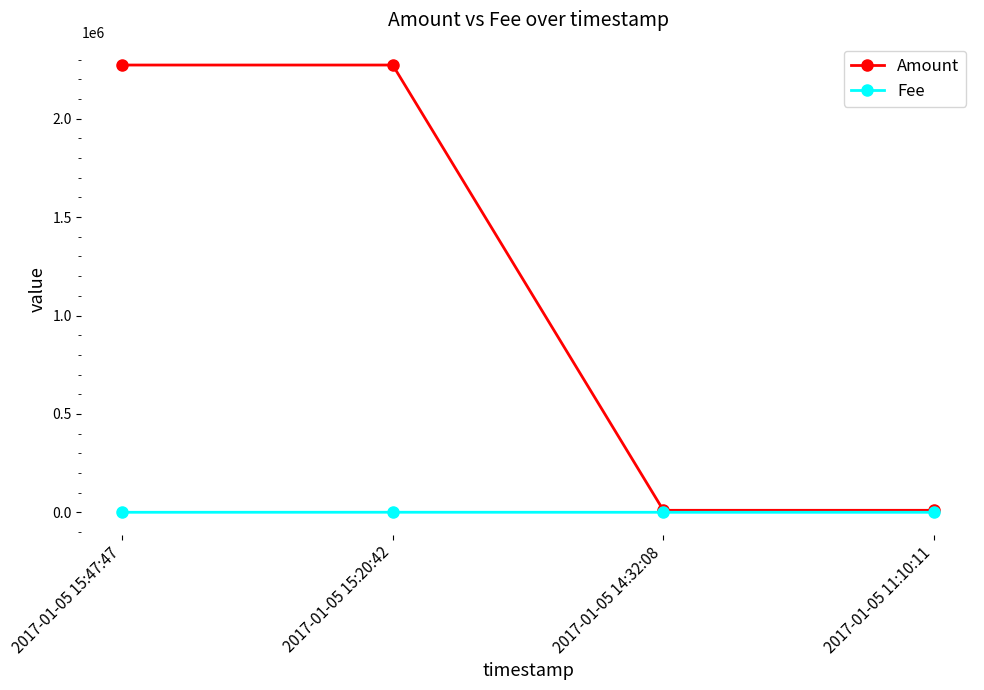

What is the average value of the Amount series?

1141500